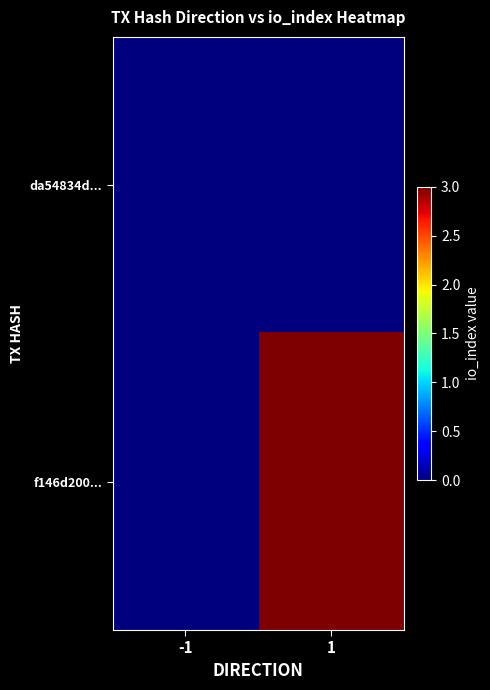

Reading right to left, transcribe all the data shown in this chart.

da54834d...: 1=0	-1=0
f146d200...: 1=3	-1=0